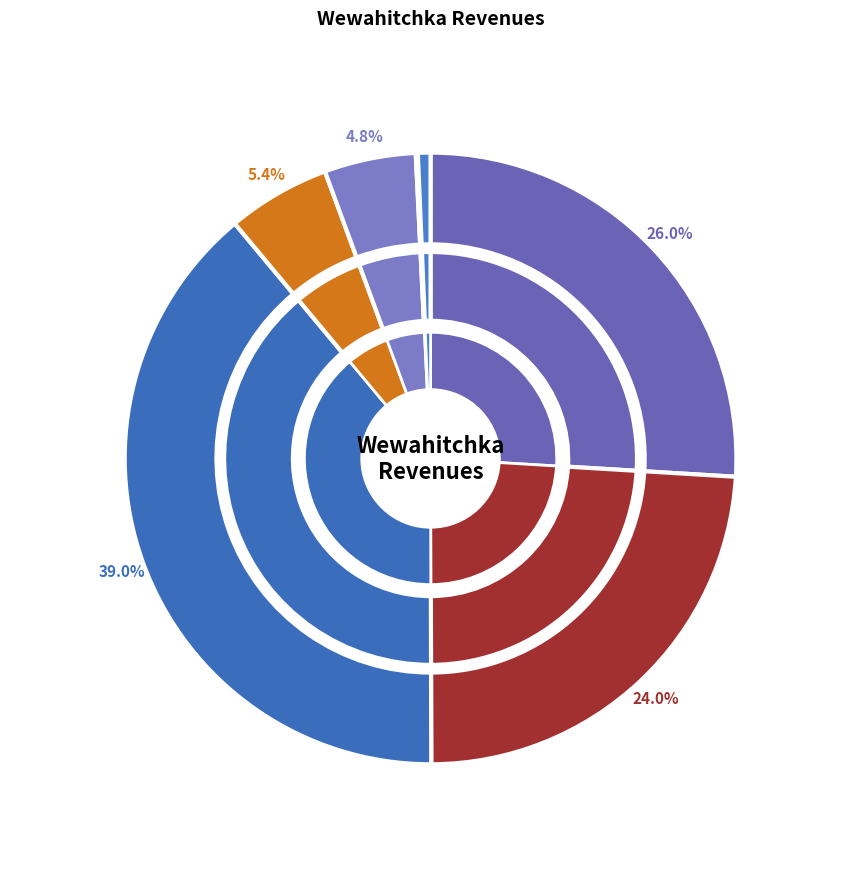

True or false: Permits, Fees, and Special Assessments accounts for 1% of the total.

False